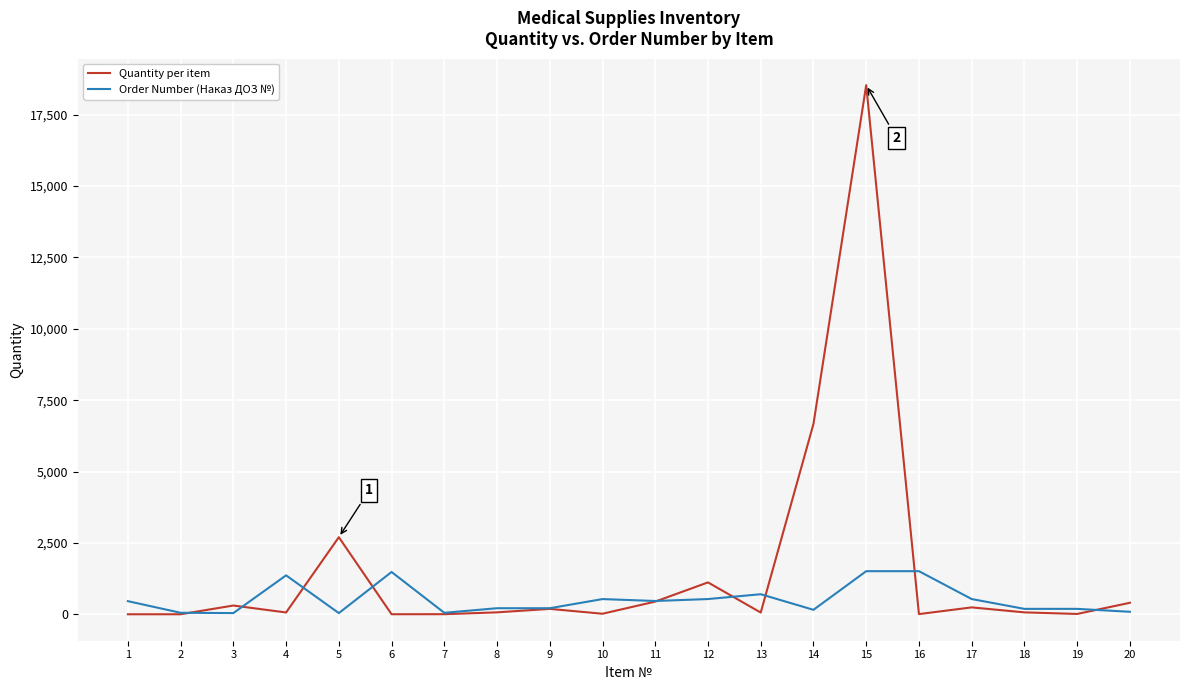

Rank the series by their maximum value, from highest to lowest.

Quantity per item, Order Number (Наказ ДОЗ №)